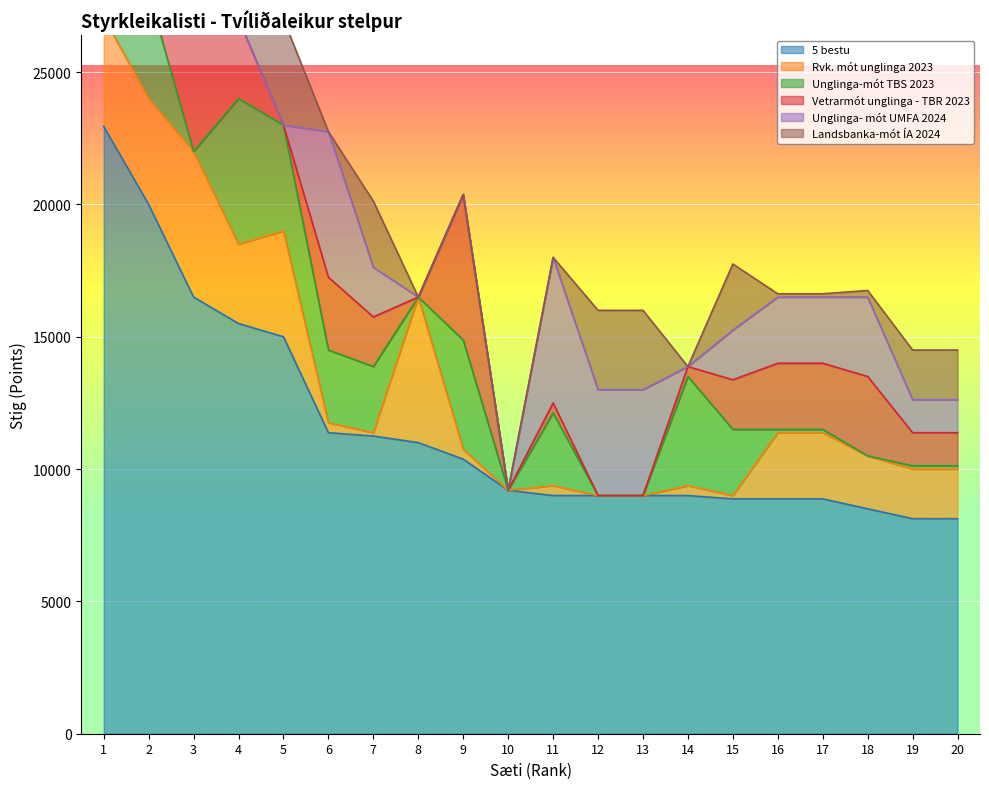

How many values in the 5 bestu series exceed 9200?

9